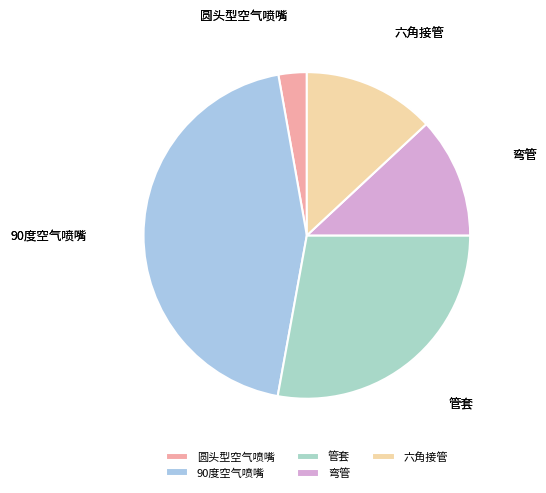

Do 管套 and 圆头型空气喷嘴 together represent more than half of the pie?

No